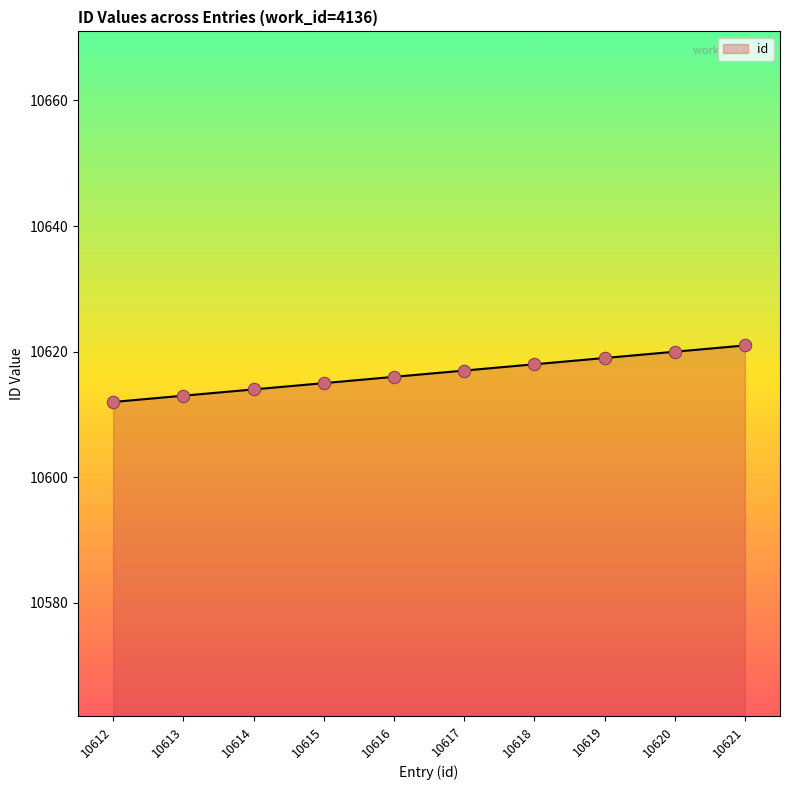

Approximately how many times larger is the value at 10615 compared to 10616?

1.0